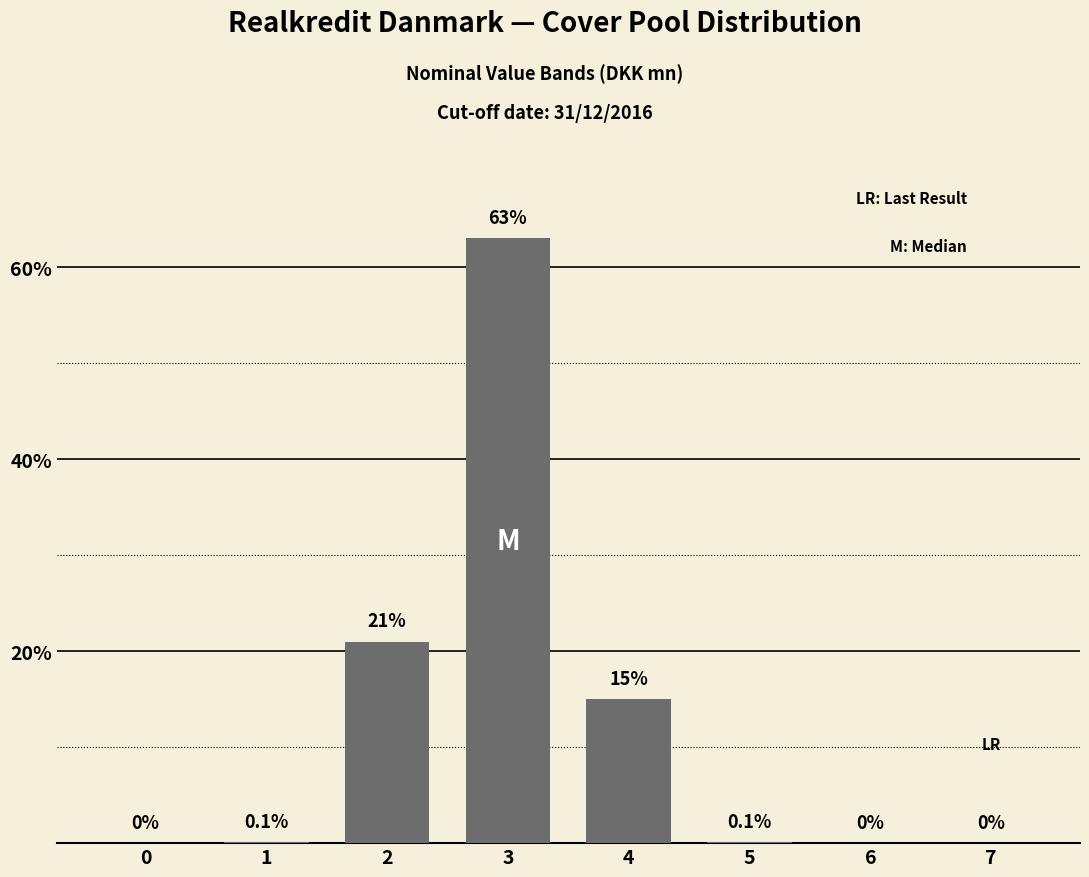

Reading left to right, what are all the values shown in this chart?

0=0.0	1=0.1	2=21.0	3=63.0	4=15.0	5=0.1	6=0.0	7=0.0